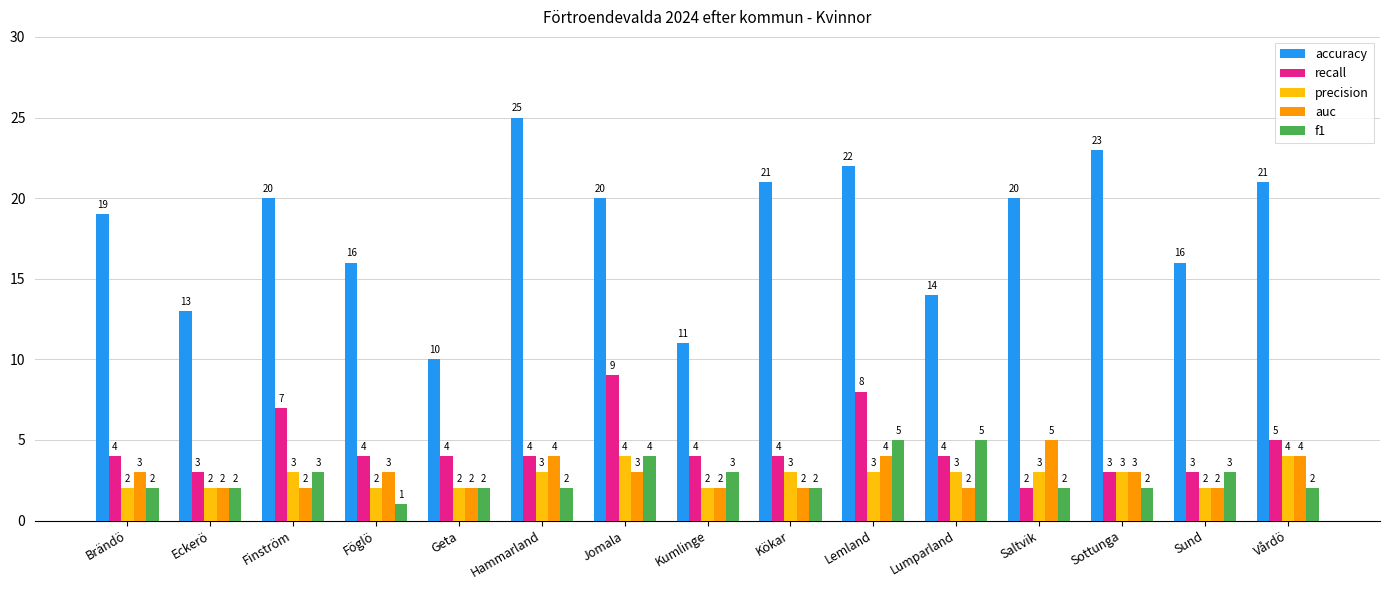

What is the highest value of the f1 series?

5